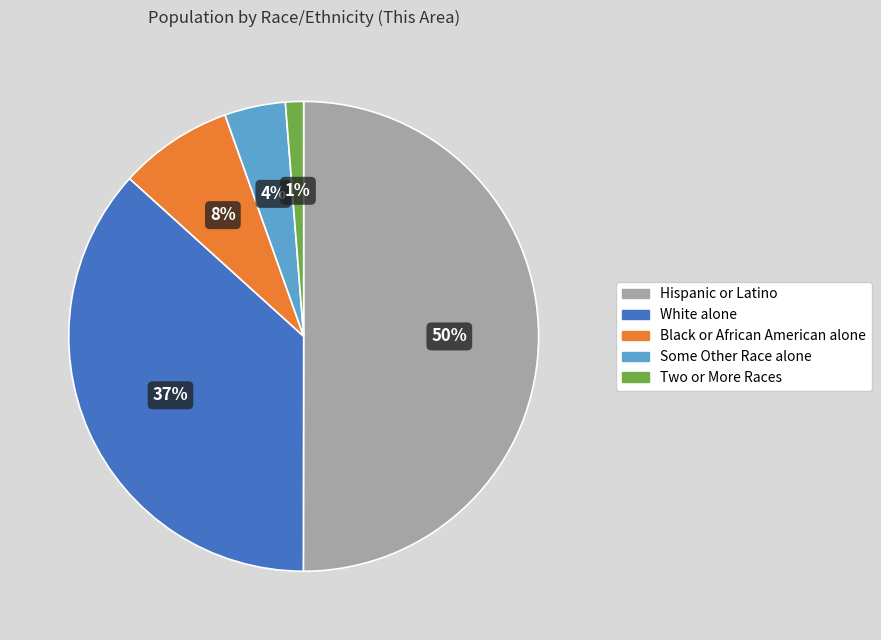

The White alone slice represents 37% of the pie. True or false?

True